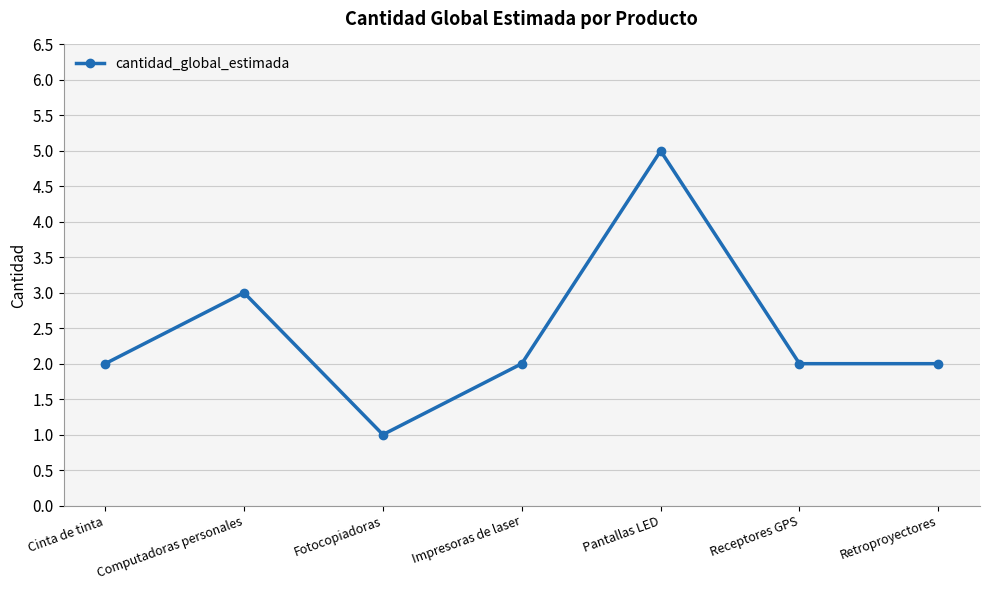

Count the number of data series in this chart.

1